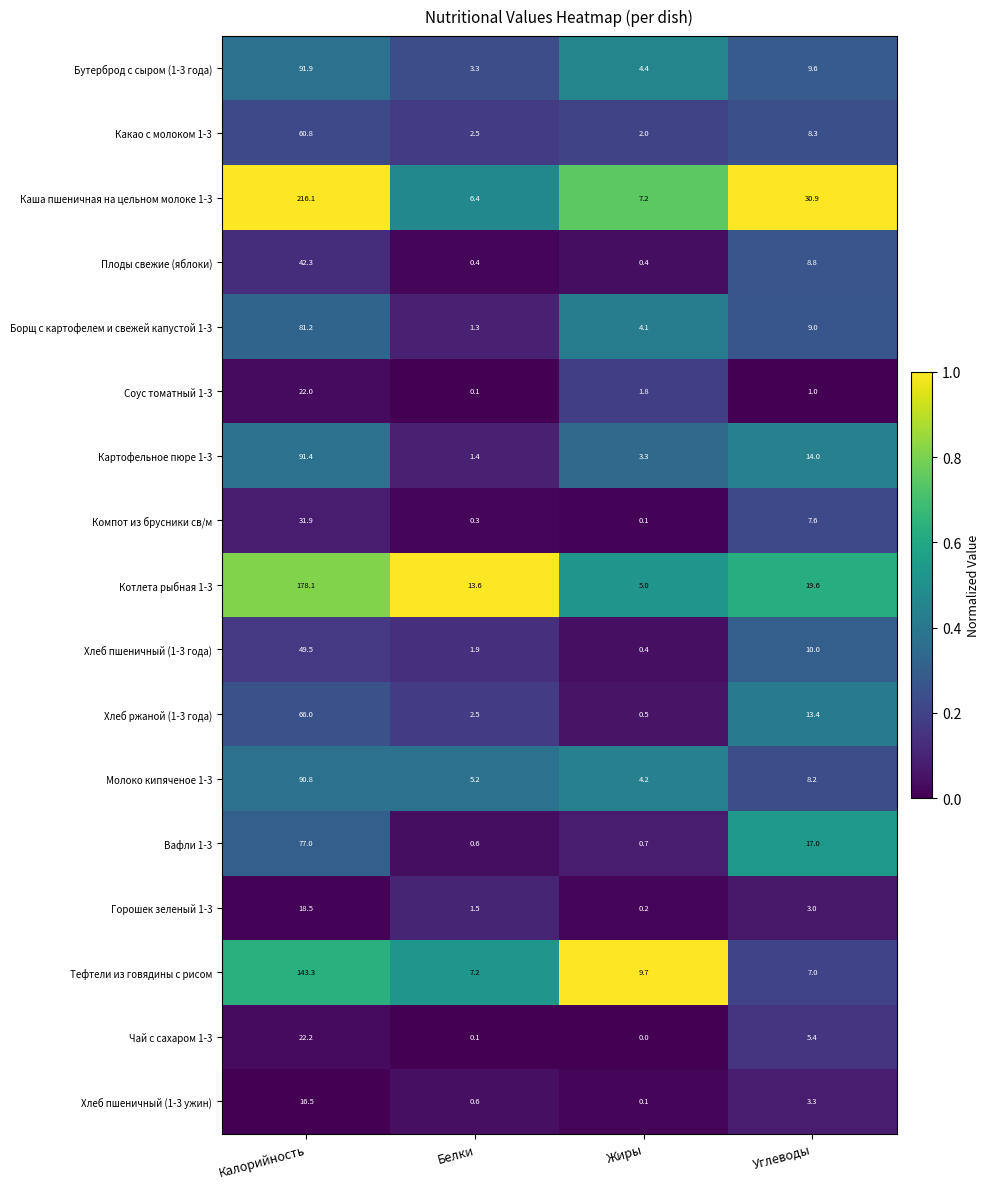

At which category does the chart reach its peak across all series?

Калорийность